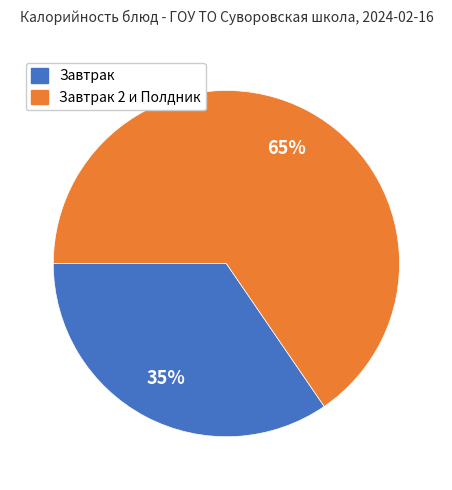

Does any single category account for the majority?

Yes